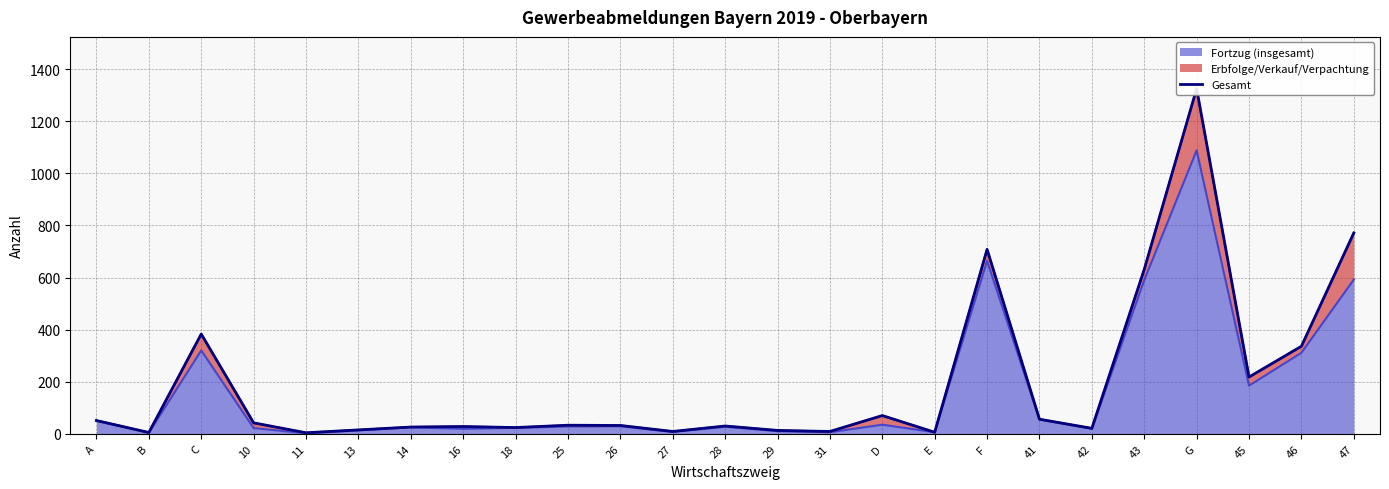

What is the change in value from 29 to F?

+695